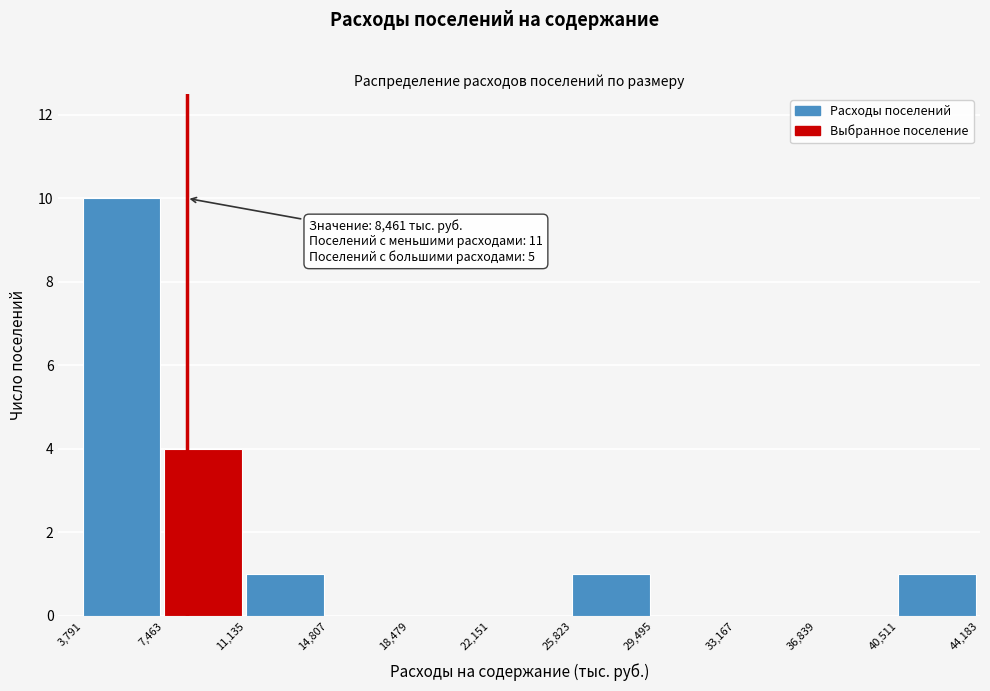

Which range on the x-axis has the tallest bar?

3,791 to 7,463